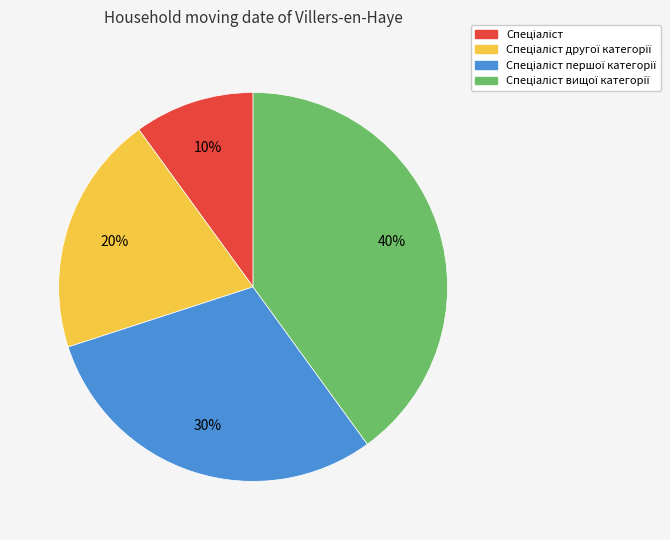

Does any single category account for the majority?

No